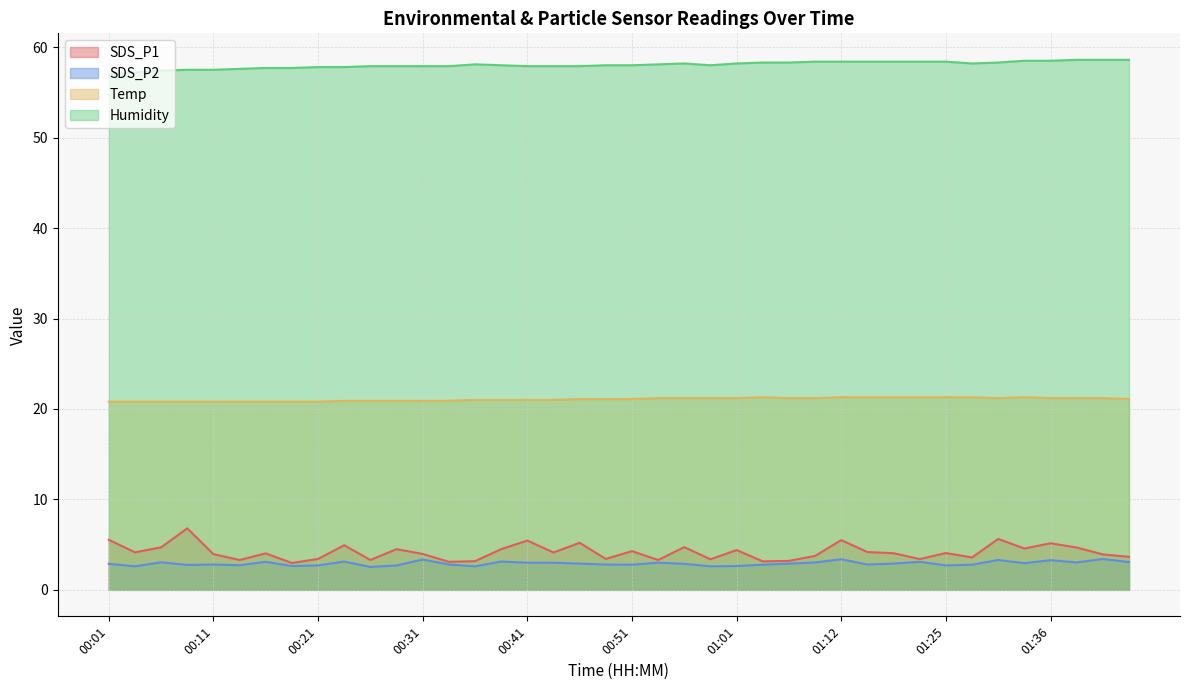

At which category is the sum across all series the highest?

01:12